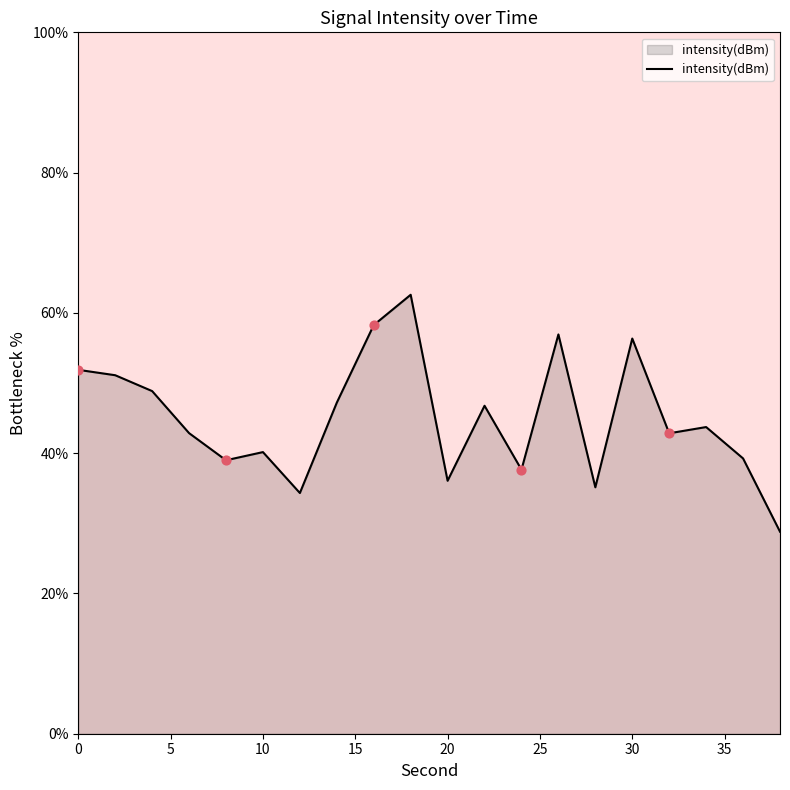

What is the difference between the maximum and minimum values?

33.8